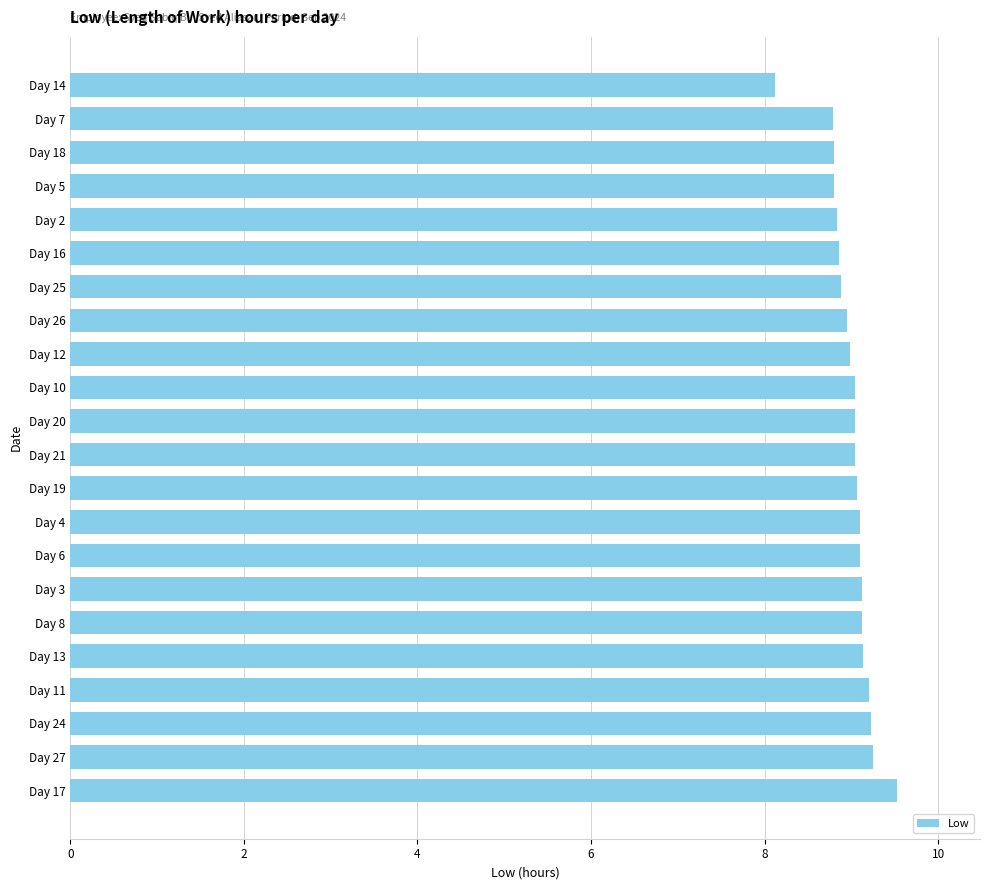

What is the sum of all values?

198.0